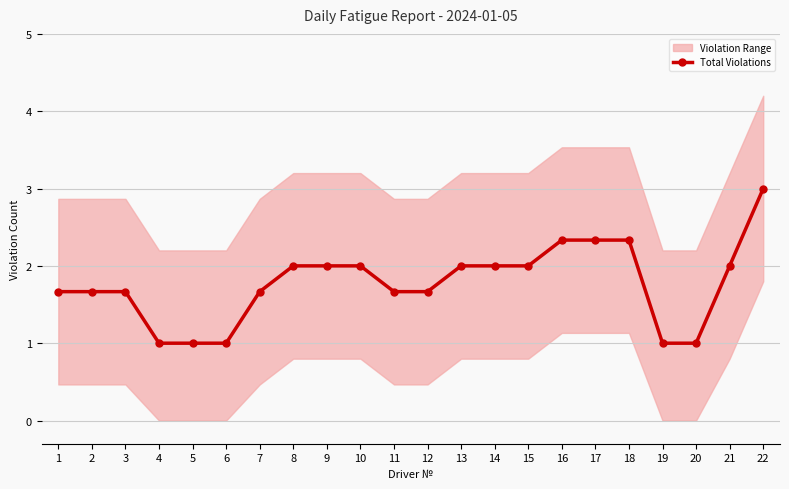

Where is the first local maximum?

8